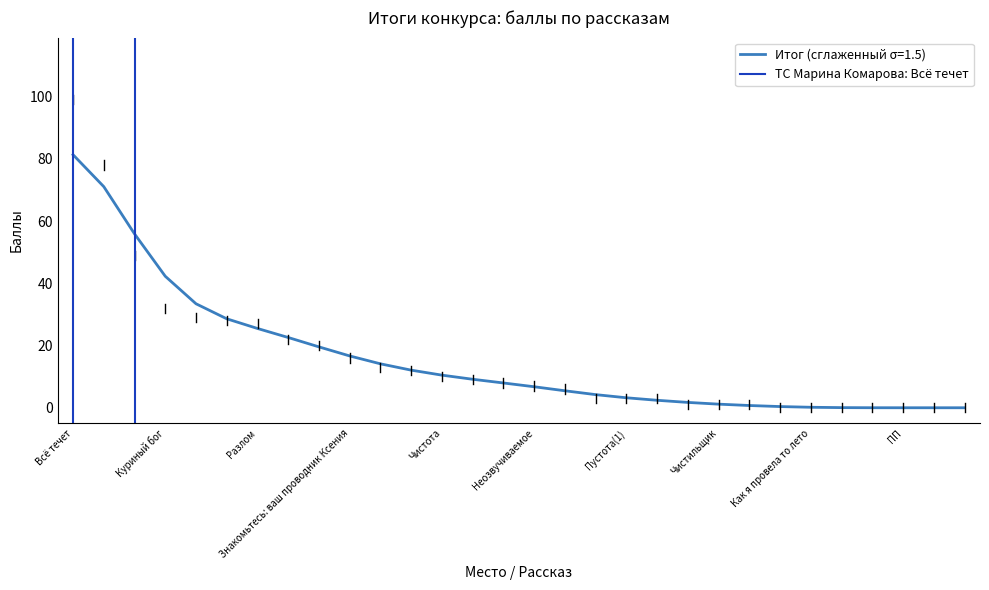

What is the highest value of the Итог (сглаженный σ=1.5) series?

81.4